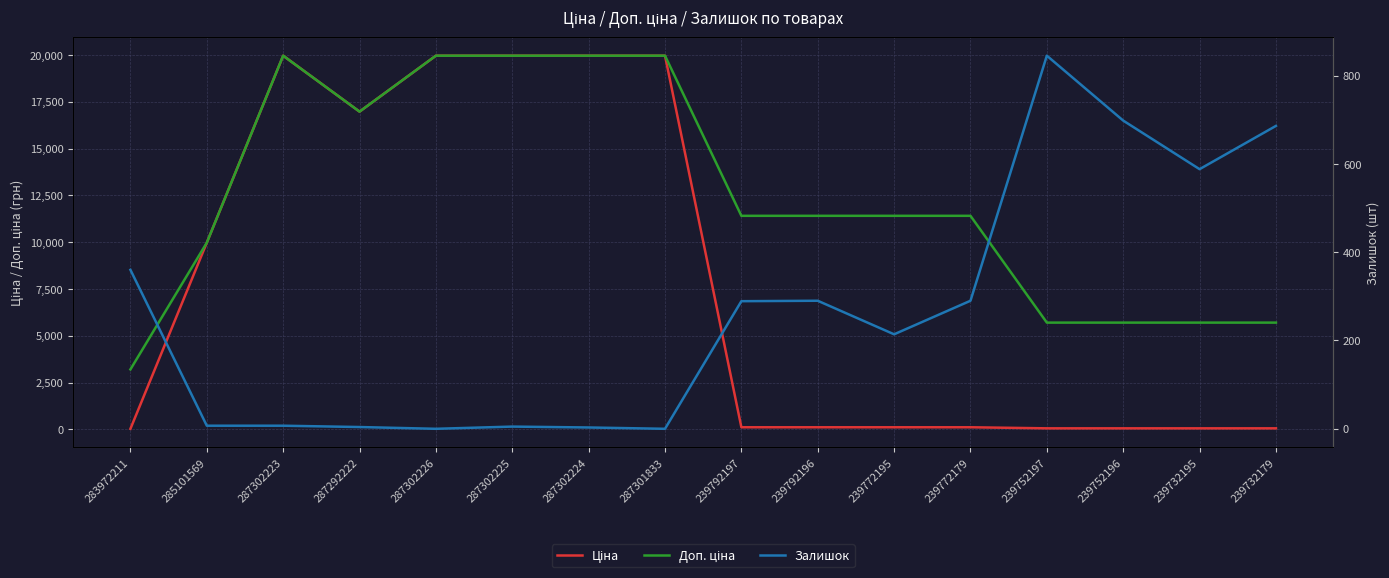

Which series has the largest range (max minus min)?

Ціна